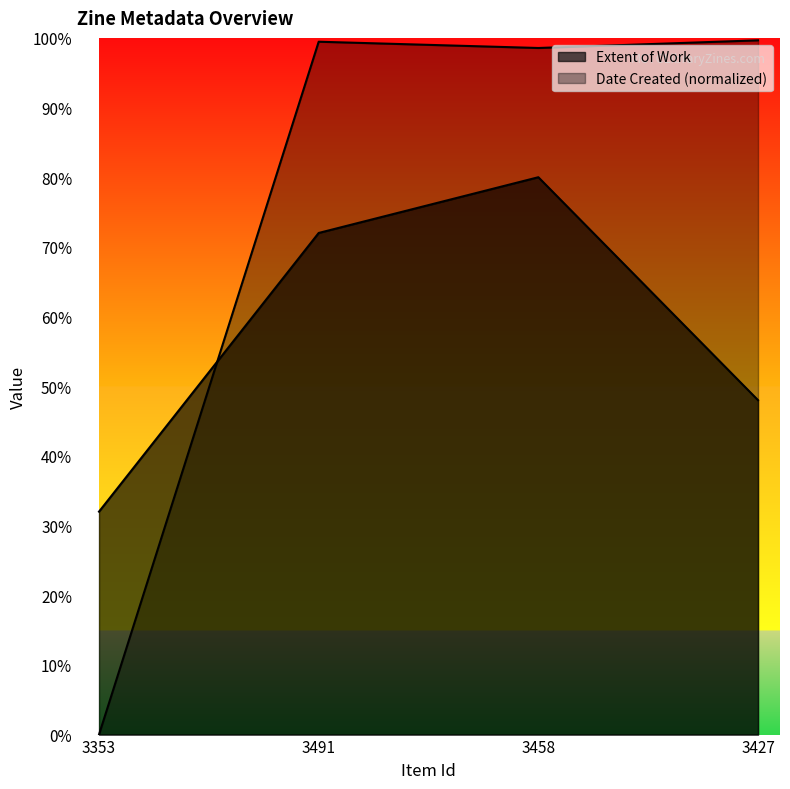

Between which two adjacent categories do Date Created and Extent of Work first intersect?

3353 and 3491